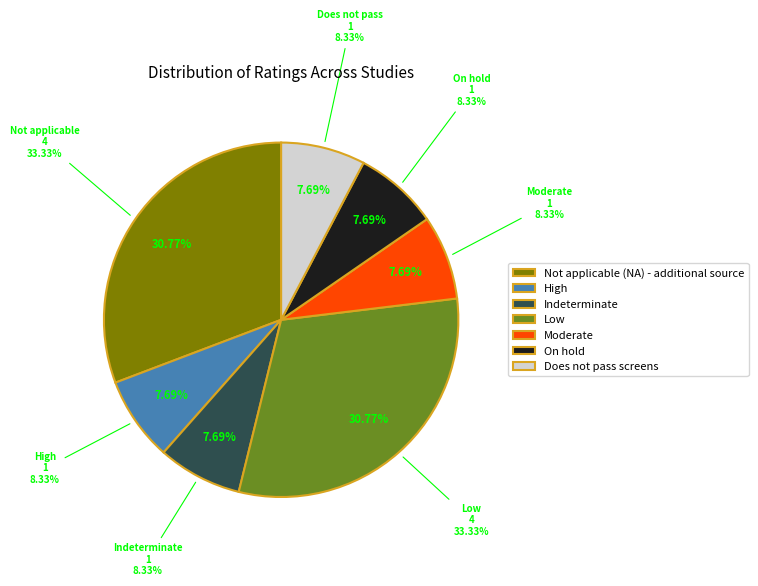

Count the number of slices in the pie.

7